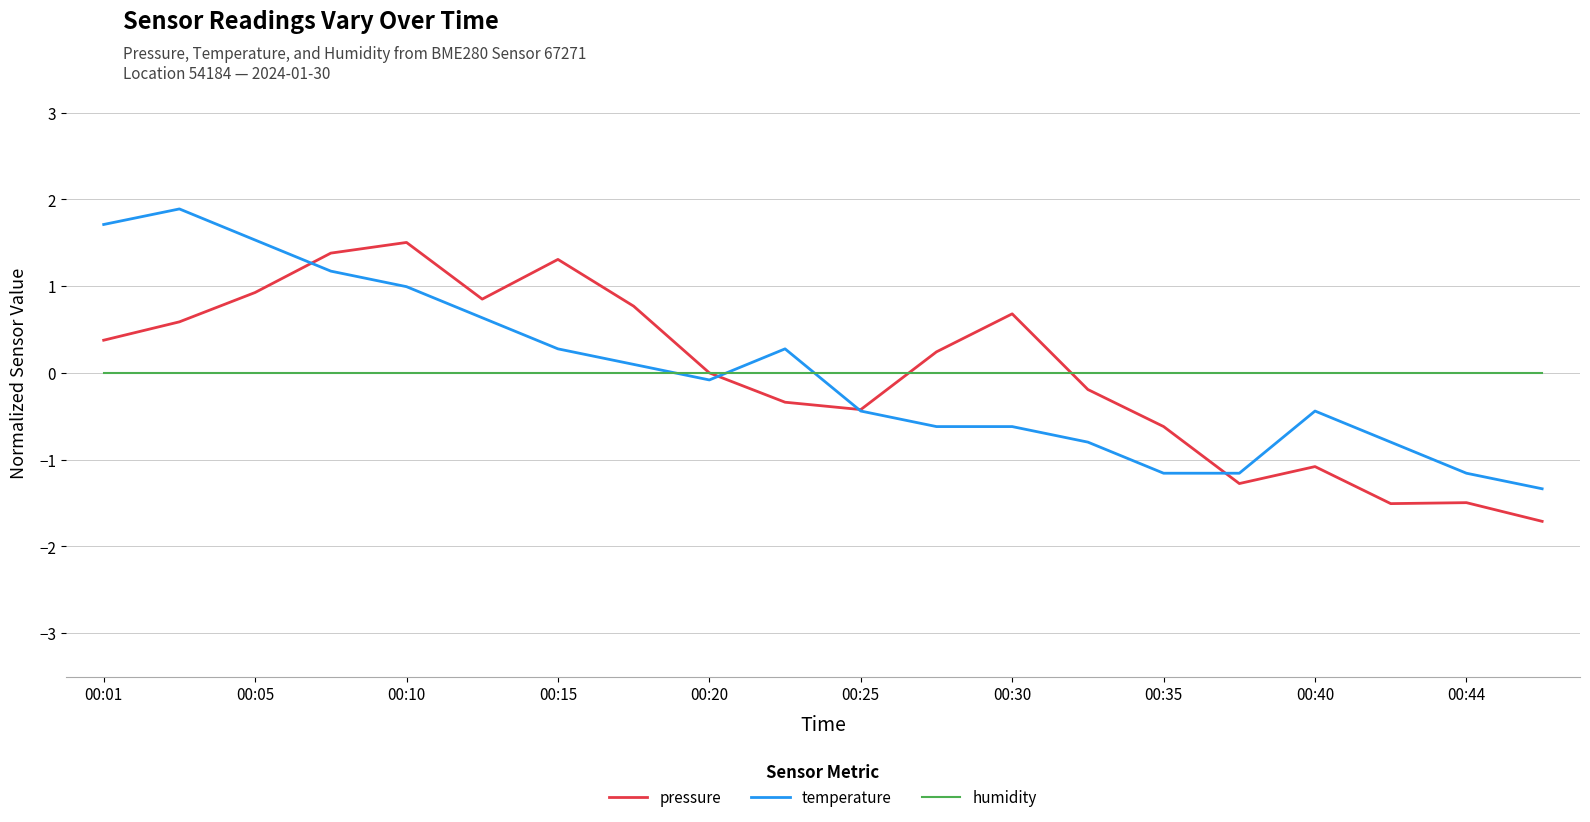

What is the maximum value for temperature?

1.9